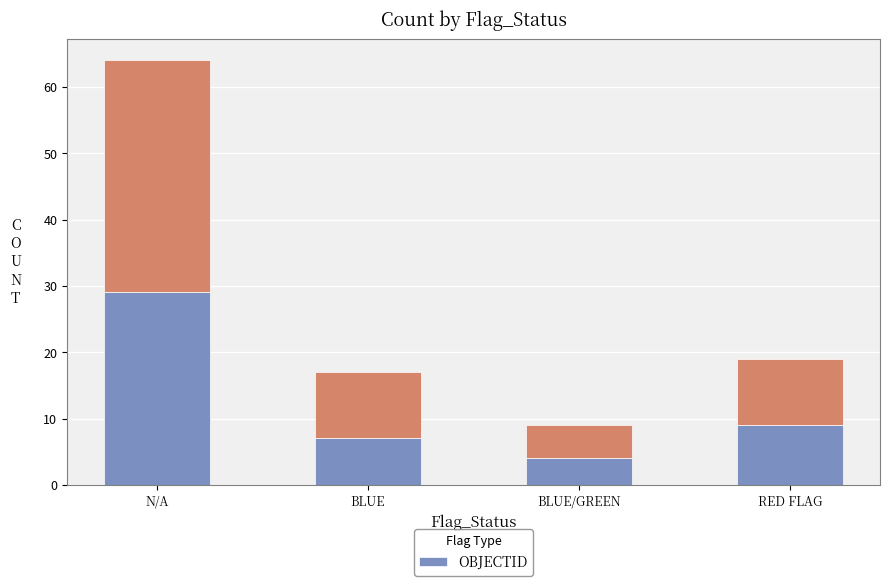

What is the average value?

12